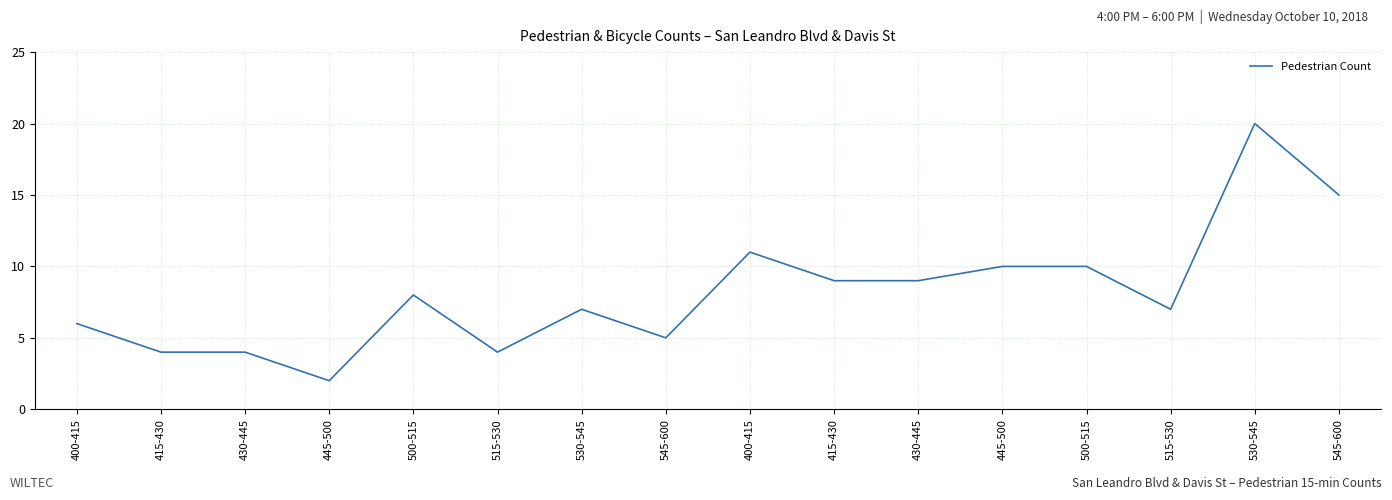

List the labels in order of value, smallest first.

445-500, 415-430, 430-445, 515-530, 545-600, 400-415, 530-545, 515-530, 500-515, 415-430, 430-445, 445-500, 500-515, 400-415, 545-600, 530-545